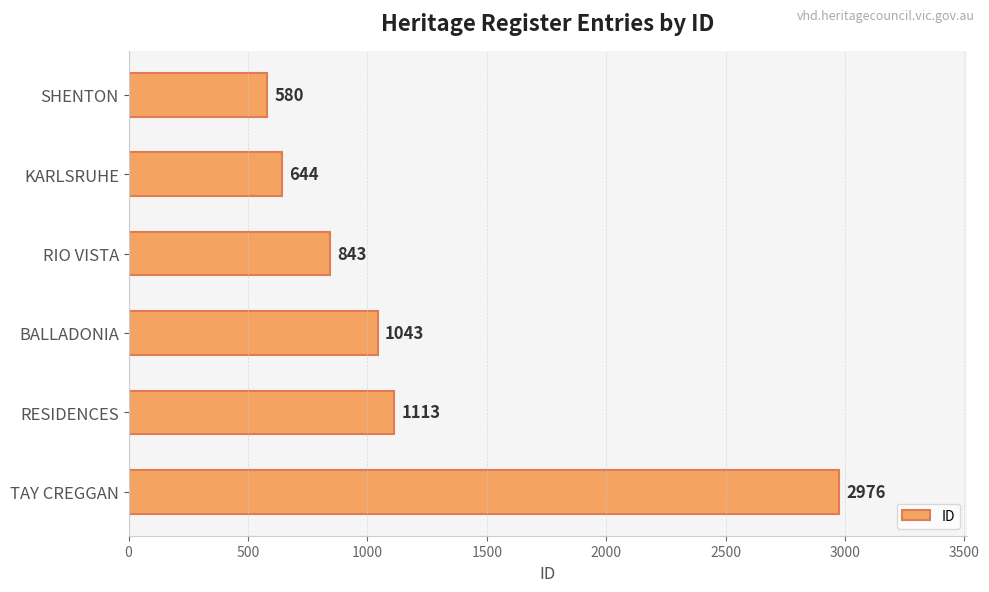

Reading top to bottom, list all the values displayed in this chart.

580	644	843	1043	1113	2976